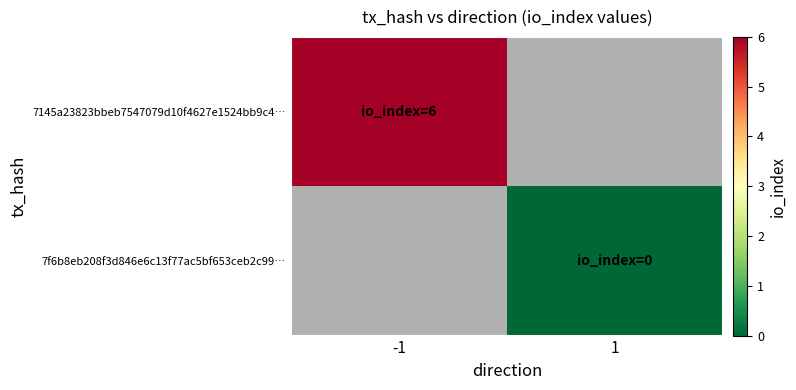

Which series has the widest spread of values?

7145a23823bbeb7547079d10f4627e1524bb9c4…